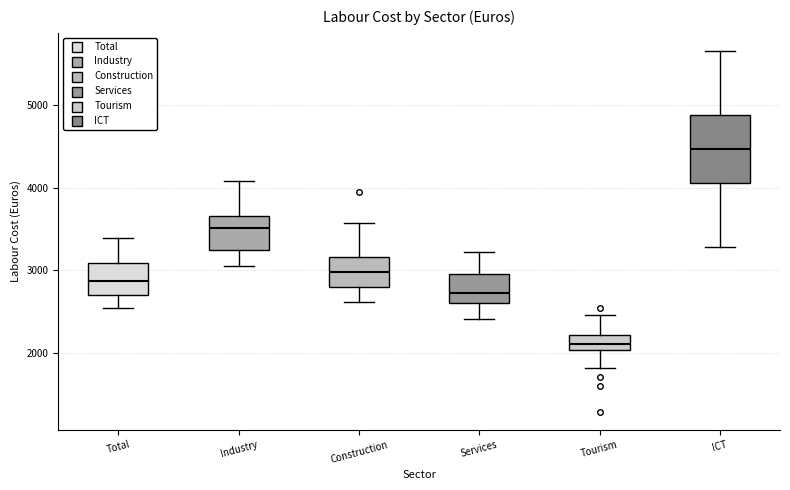

Which box has the highest median line?

ICT